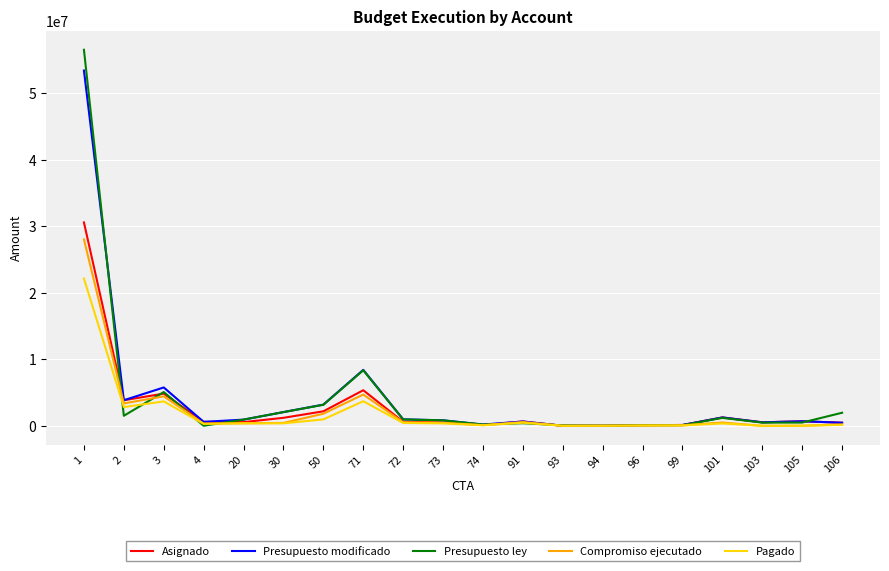

Is this an area chart (filled region under the line)?

No